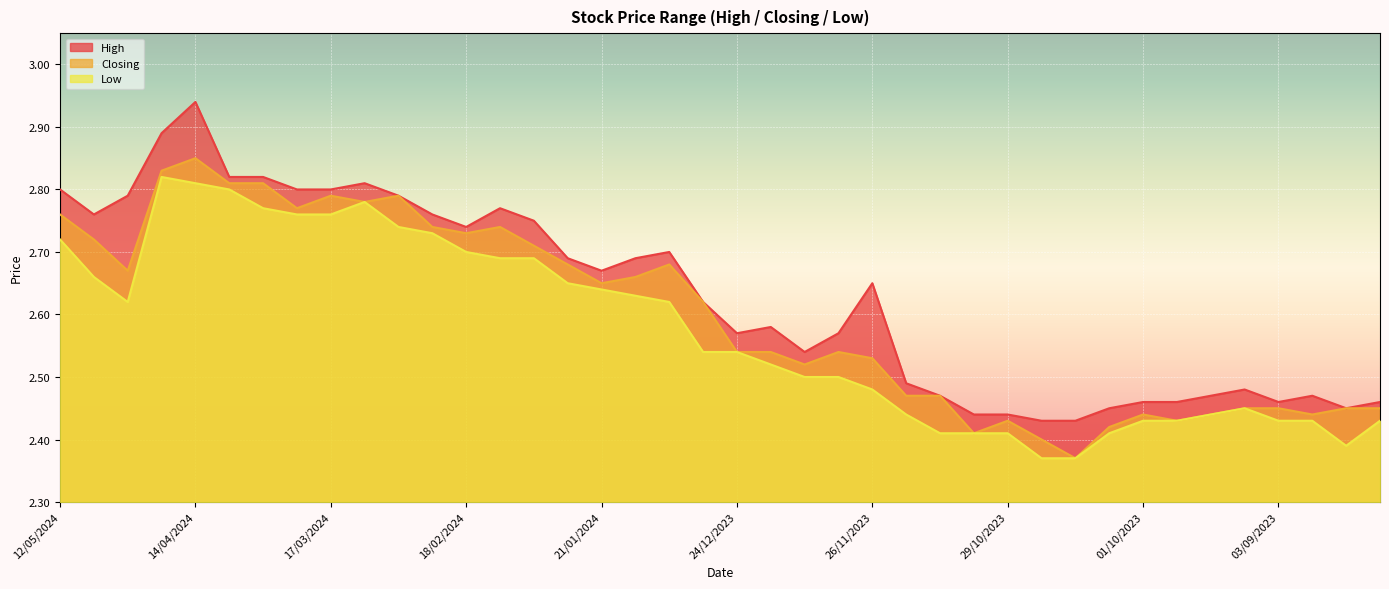

How many categories are shown in the chart?

40